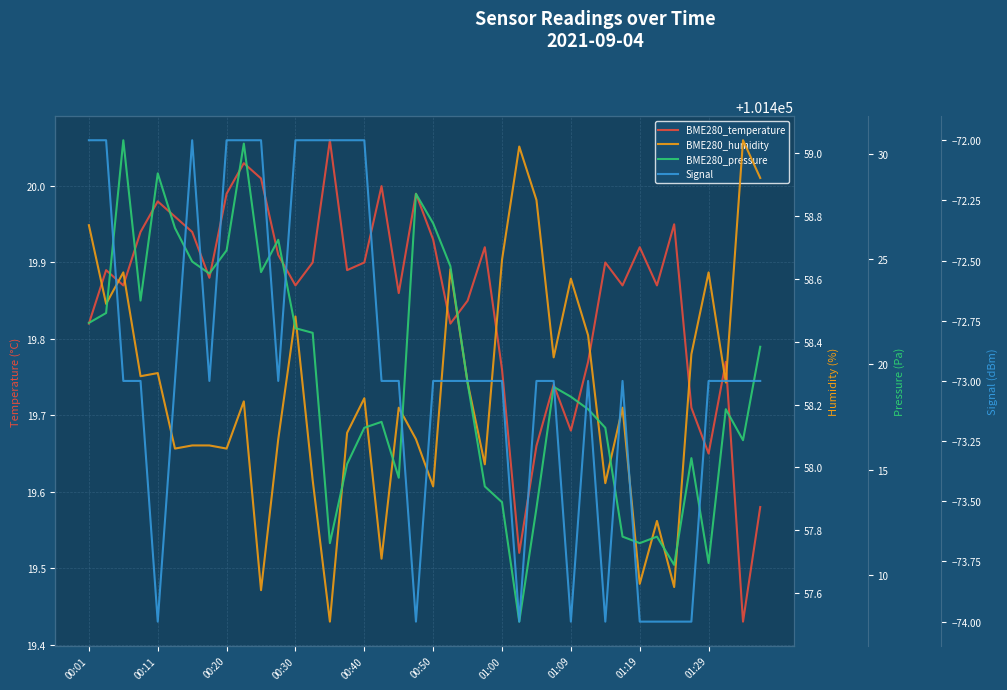

Which category has the lowest value across all series?

00:11